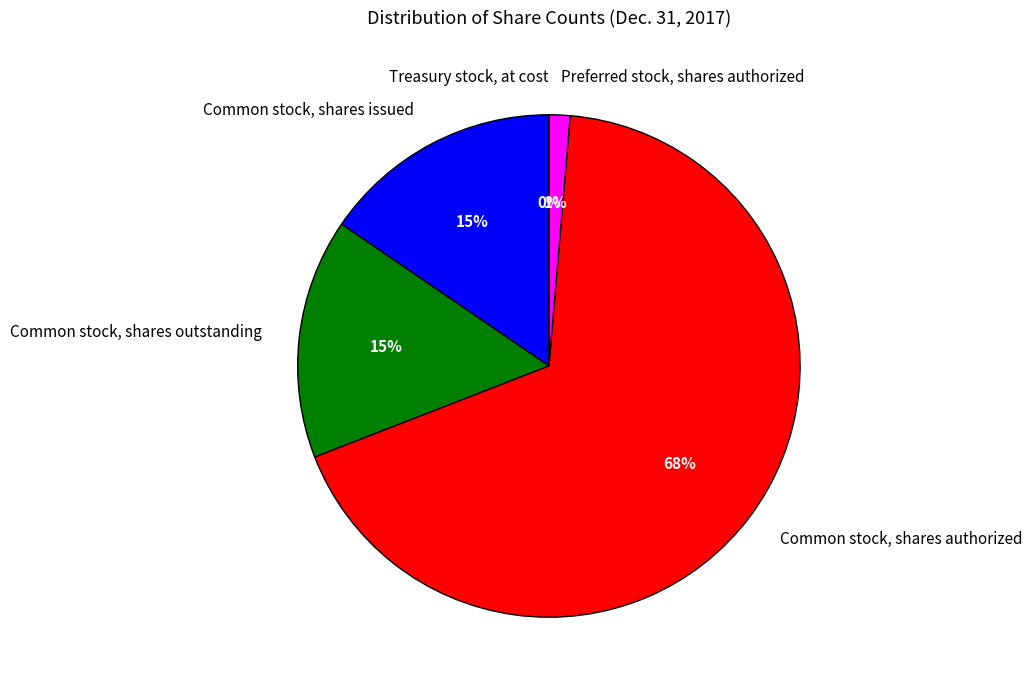

True or false: Treasury stock, at cost accounts for 8% of the total.

False